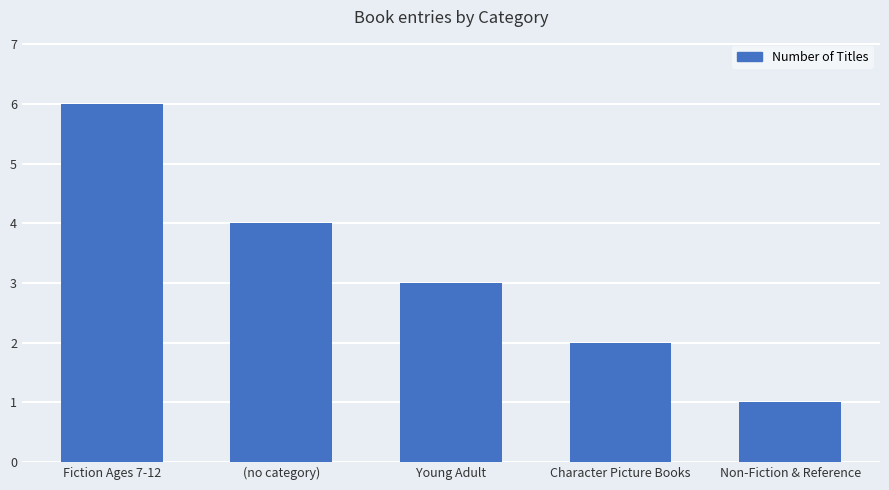

What position from the left is Non-Fiction & Reference?

5